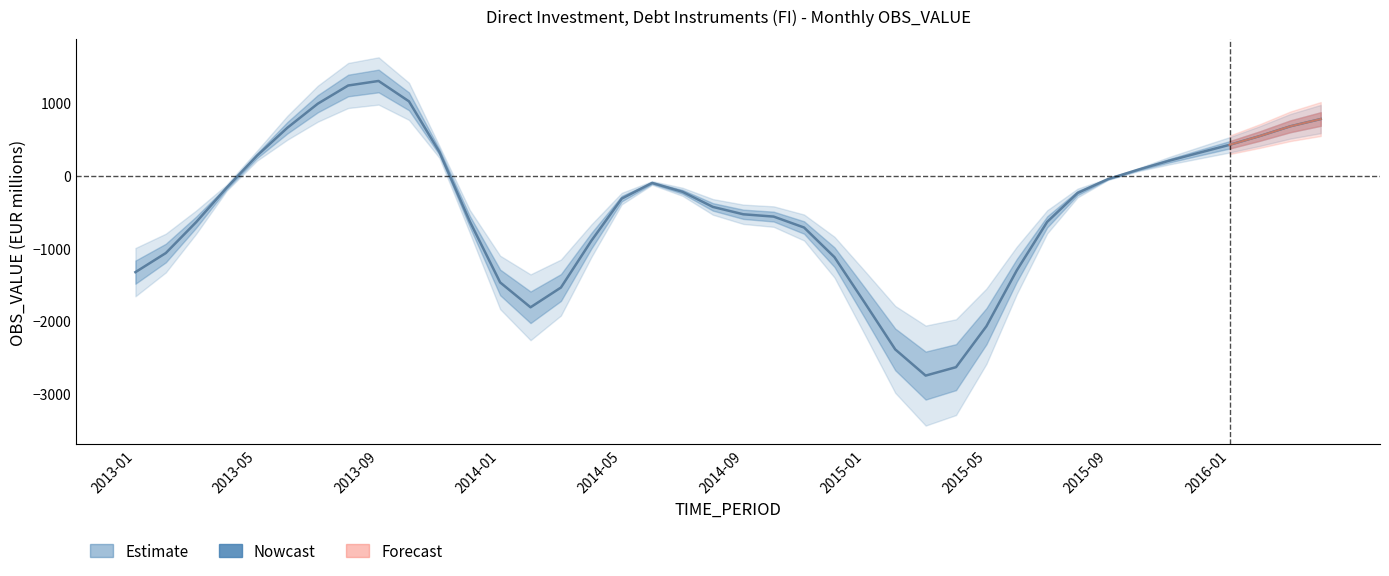

What is the value of the 1st point from the left?

-1329.7